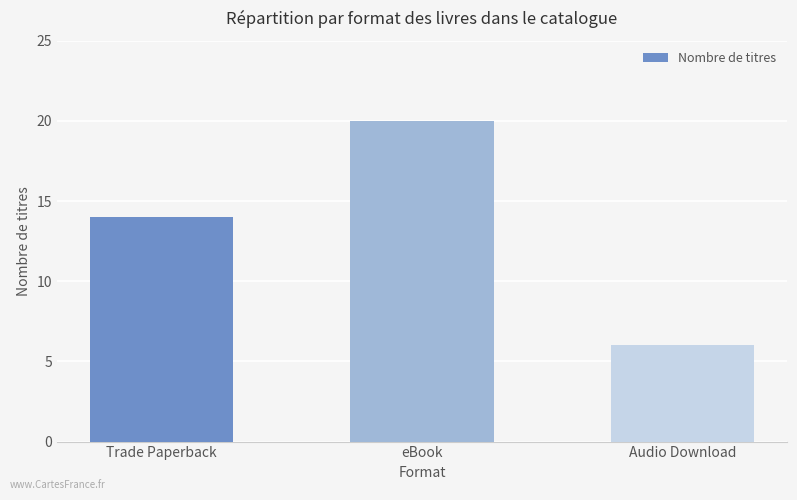

What is the value of the 3rd bar from the left?

6